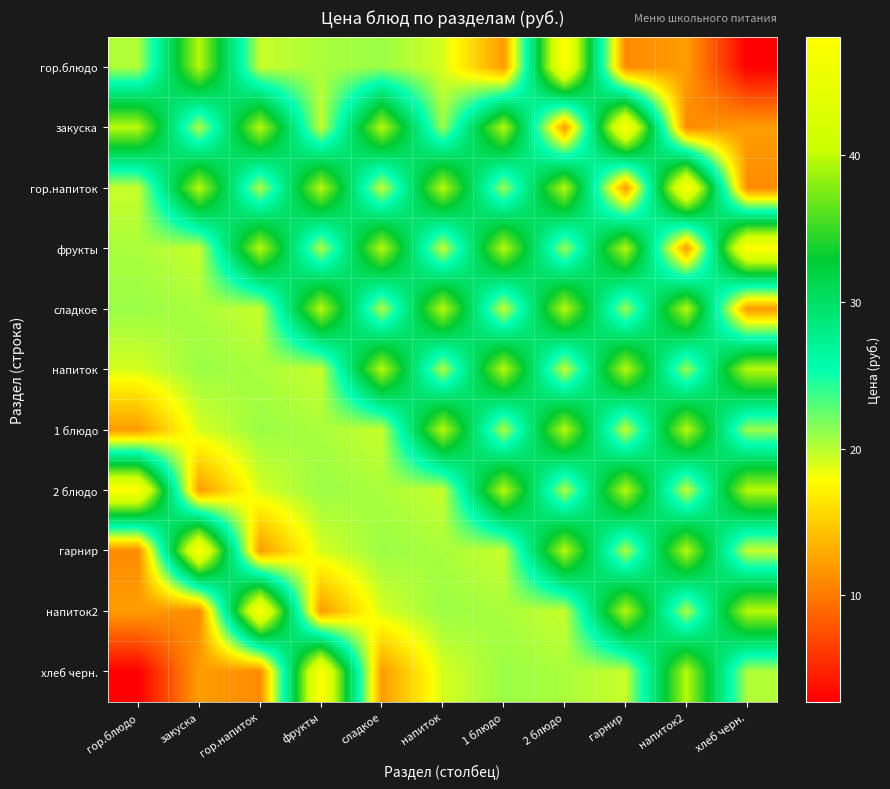

Reading left to right, list all the values displayed in this chart.

гор.блюдо: гор.блюдо=20.3	закуска=39.7	гор.напиток=19.6	фрукты=20.4	сладкое=20.9	напиток=19.1	1 блюдо=12.0	2 блюдо=48.1	гарнир=11.0	напиток2=12.1	хлеб черн.=2.8
закуска: гор.блюдо=39.7	закуска=20.3	гор.напиток=39.7	фрукты=19.6	сладкое=39.7	напиток=20.9	1 блюдо=39.7	2 блюдо=12.0	гарнир=48.1	напиток2=11.0	хлеб черн.=12.1
гор.напиток: гор.блюдо=19.6	закуска=39.7	гор.напиток=20.3	фрукты=39.7	сладкое=19.6	напиток=39.7	1 блюдо=20.9	2 блюдо=39.7	гарнир=12.0	напиток2=48.1	хлеб черн.=11.0
фрукты: гор.блюдо=20.4	закуска=19.6	гор.напиток=39.7	фрукты=20.3	сладкое=39.7	напиток=19.6	1 блюдо=39.7	2 блюдо=20.9	гарнир=39.7	напиток2=12.0	хлеб черн.=48.1
сладкое: гор.блюдо=20.9	закуска=20.4	гор.напиток=19.6	фрукты=39.7	сладкое=20.3	напиток=39.7	1 блюдо=19.6	2 блюдо=39.7	гарнир=20.9	напиток2=39.7	хлеб черн.=12.0
напиток: гор.блюдо=19.1	закуска=20.9	гор.напиток=20.4	фрукты=19.6	сладкое=39.7	напиток=20.3	1 блюдо=39.7	2 блюдо=19.6	гарнир=39.7	напиток2=20.9	хлеб черн.=39.7
1 блюдо: гор.блюдо=12.0	закуска=19.1	гор.напиток=20.9	фрукты=20.4	сладкое=19.6	напиток=39.7	1 блюдо=20.3	2 блюдо=39.7	гарнир=19.6	напиток2=39.7	хлеб черн.=20.9
2 блюдо: гор.блюдо=48.1	закуска=12.0	гор.напиток=19.1	фрукты=20.9	сладкое=20.4	напиток=19.6	1 блюдо=39.7	2 блюдо=20.3	гарнир=39.7	напиток2=19.6	хлеб черн.=39.7
гарнир: гор.блюдо=11.0	закуска=48.1	гор.напиток=12.0	фрукты=19.1	сладкое=20.9	напиток=20.4	1 блюдо=19.6	2 блюдо=39.7	гарнир=20.3	напиток2=39.7	хлеб черн.=19.6
напиток2: гор.блюдо=12.1	закуска=11.0	гор.напиток=48.1	фрукты=12.0	сладкое=19.1	напиток=20.9	1 блюдо=20.4	2 блюдо=19.6	гарнир=39.7	напиток2=20.3	хлеб черн.=39.7
хлеб черн.: гор.блюдо=2.8	закуска=12.1	гор.напиток=11.0	фрукты=48.1	сладкое=12.0	напиток=19.1	1 блюдо=20.9	2 блюдо=20.4	гарнир=19.6	напиток2=39.7	хлеб черн.=20.3